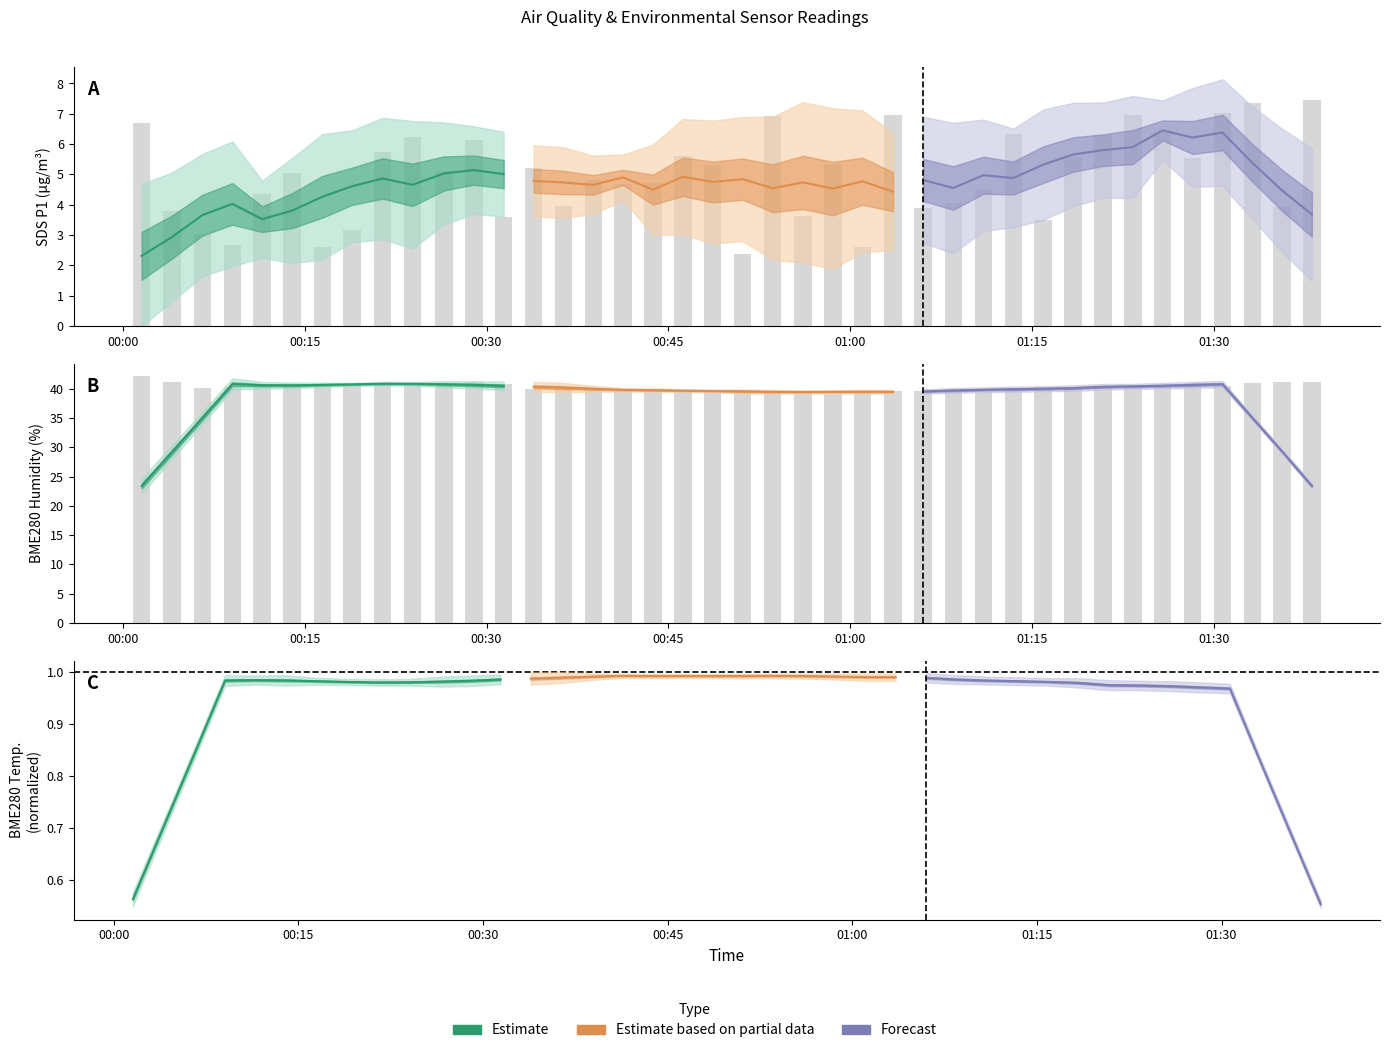

What is the sum of all SDS_P1 values?

199.2